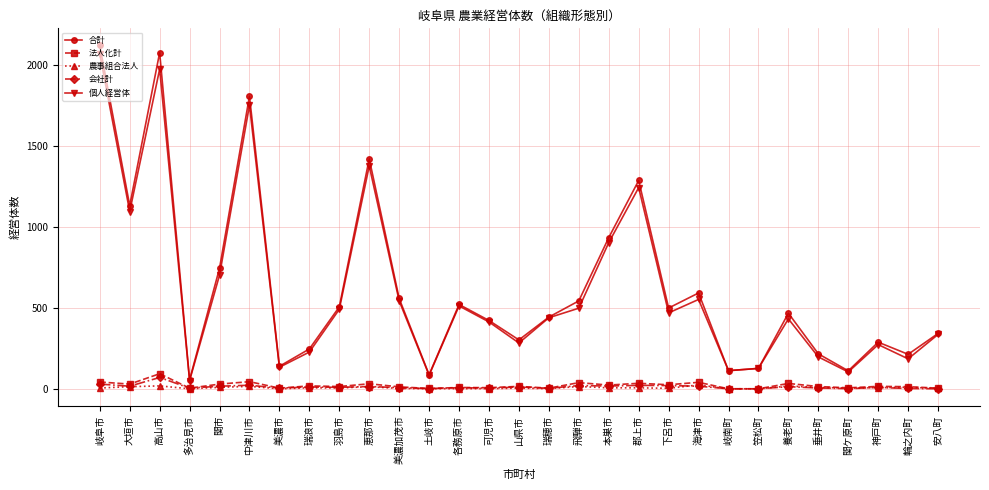

Which series has the widest spread of values?

合計